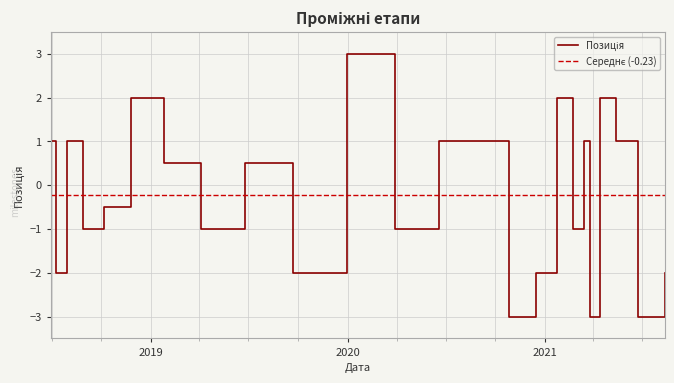

List the labels in order of value, largest first.

2019-12-31, 2018-11-26, 2021-01-24, 2021-04-14, 2018-06-29, 2018-07-29, 2020-06-18, 2020-08-27, 2021-03-15, 2021-05-14, 2019-01-25, 2019-06-24, 2018-10-07, 2018-08-28, 2019-04-05, 2020-03-30, 2021-02-23, 2018-07-09, 2019-09-22, 2020-12-15, 2021-08-12, 2020-10-26, 2021-03-25, 2021-06-23